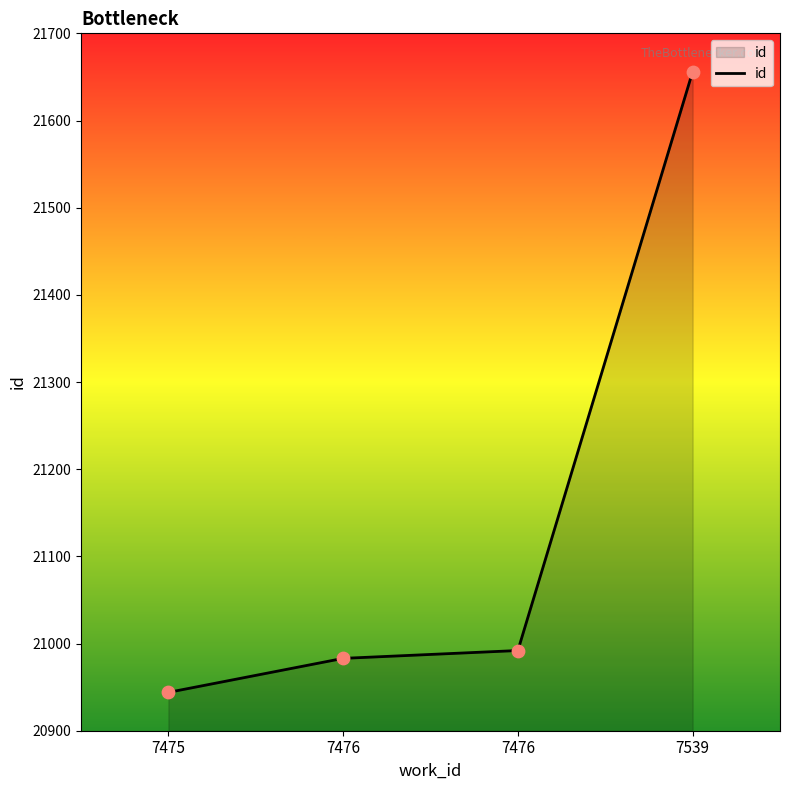

Between 7539 and 7475, which is larger?

7539